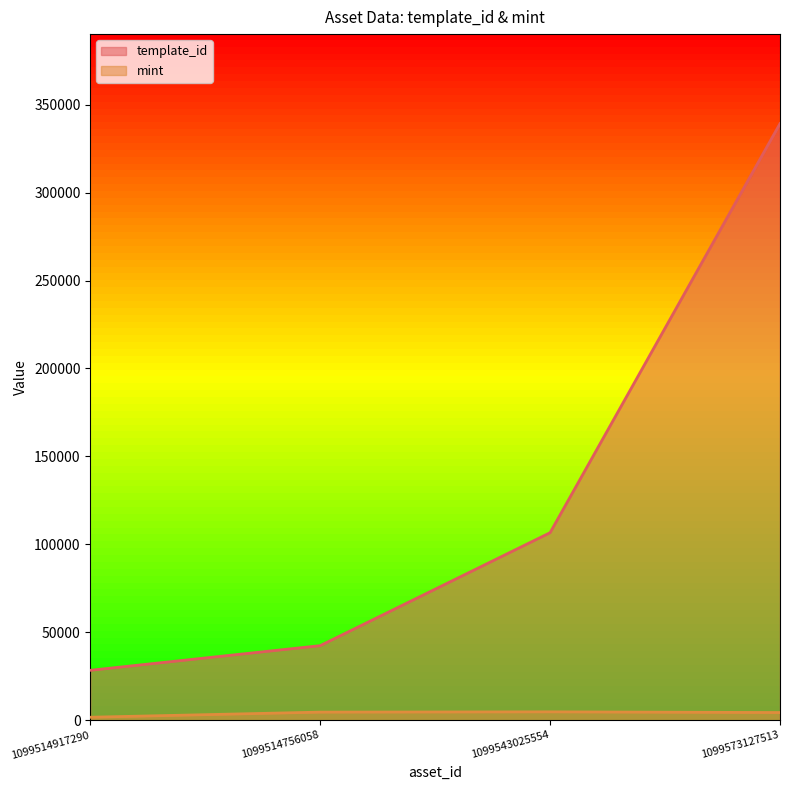

At which label does mint reach its minimum?

1099514917290